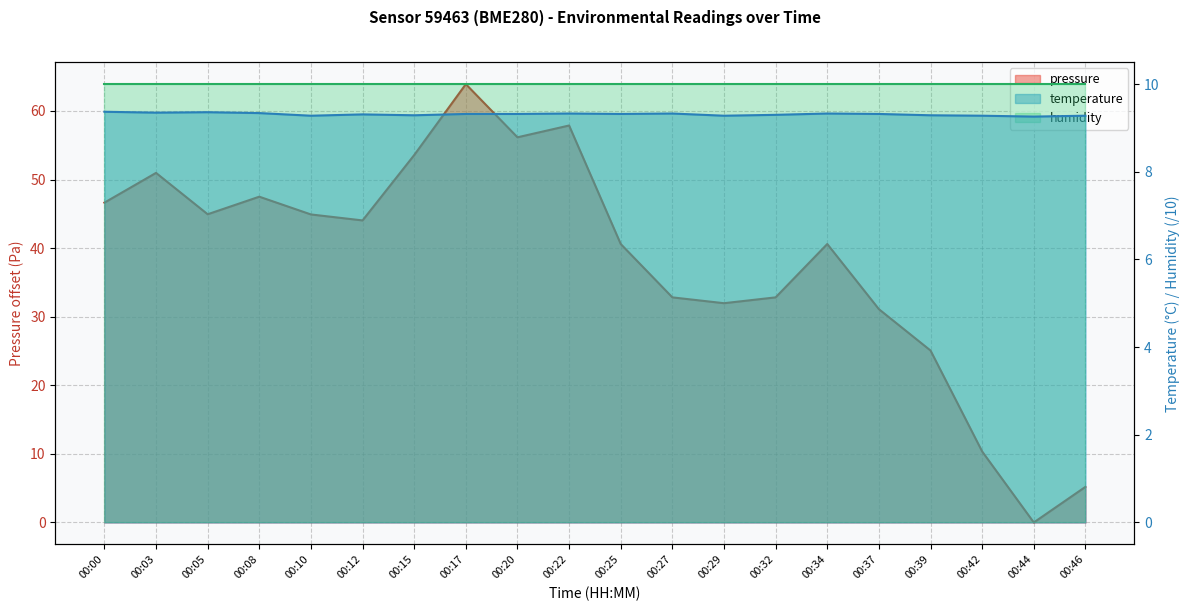

What is the lowest value of the temperature series?

9.3